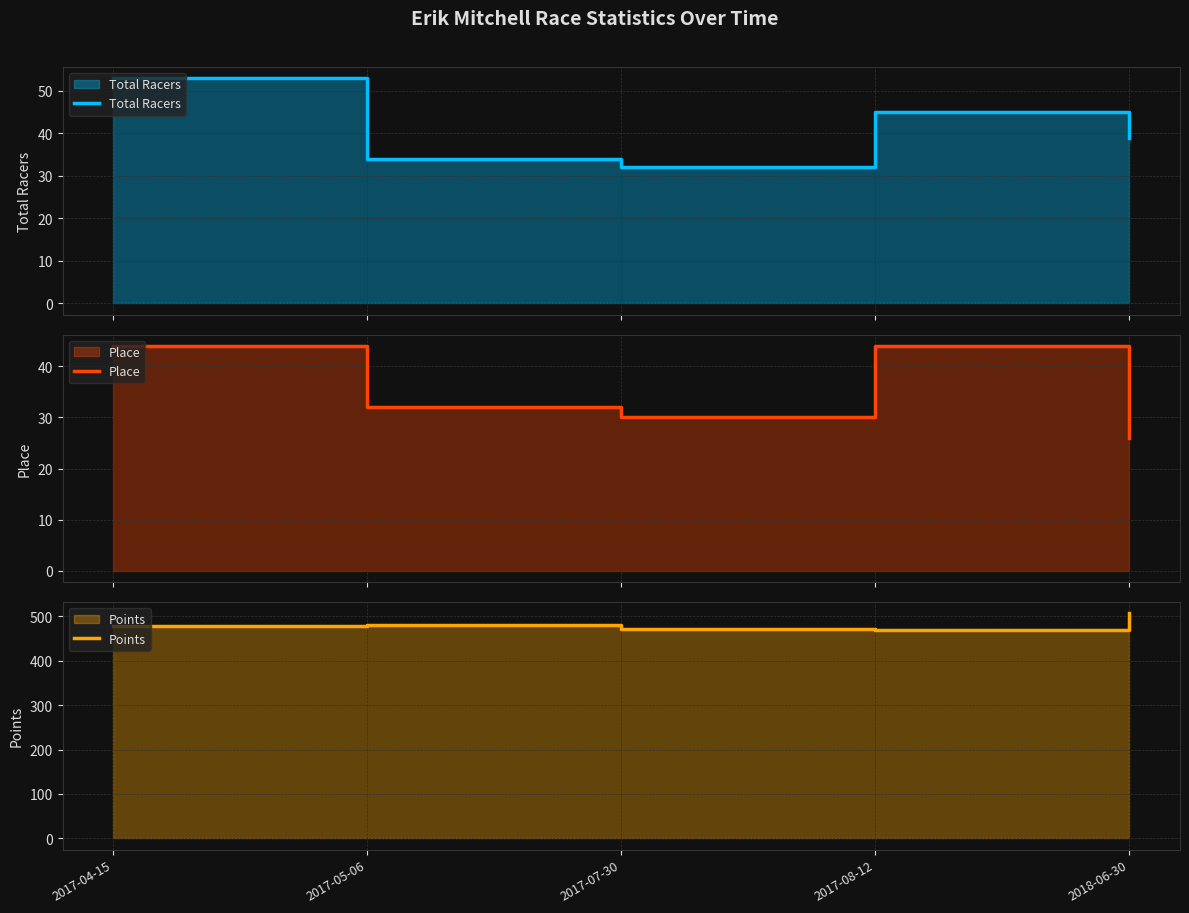

How many values in the Points series are below 477?

2